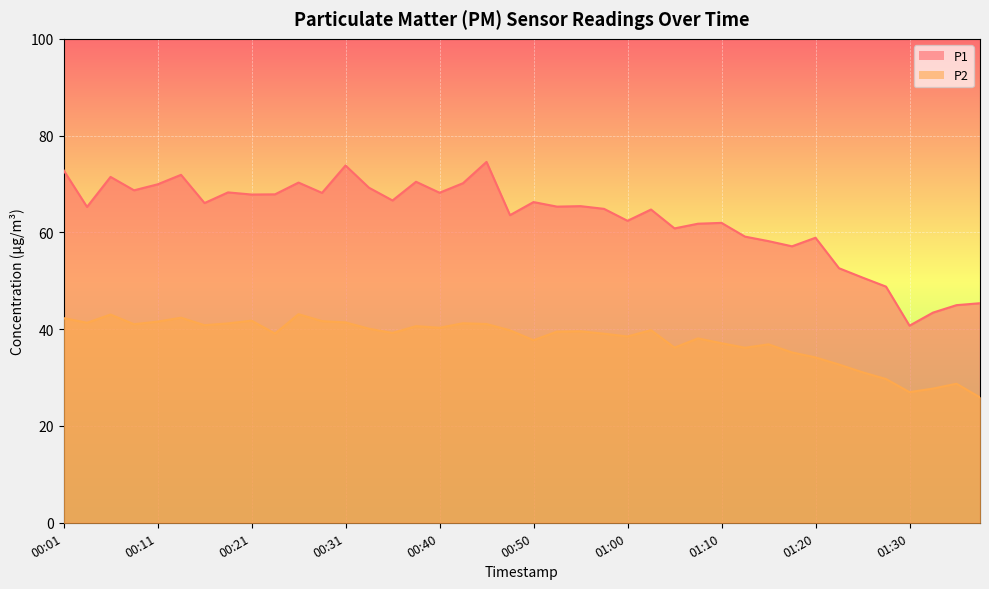

Reading left to right, list all the values displayed in this chart.

P1: 72.9	65.3	71.5	68.7	69.9	71.9	66.1	68.3	67.8	67.9	70.3	68.2	73.8	69.2	66.6	70.5	68.2	70.2	74.6	63.6	66.3	65.3	65.4	64.9	62.4	64.7	60.8	61.8	62.0	59.1	58.2	57.1	58.9	52.6	50.7	48.8	40.7	43.4	45.0	45.4
P2: 42.3	41.3	43.0	41.0	41.6	42.4	40.8	41.2	41.8	39.1	43.1	41.7	41.4	40.1	39.2	40.6	40.3	41.2	41.1	39.8	37.7	39.5	39.6	39.1	38.5	39.8	36.2	38.1	37.1	36.2	36.9	35.2	34.2	32.7	31.1	29.7	27.0	27.7	28.7	25.9